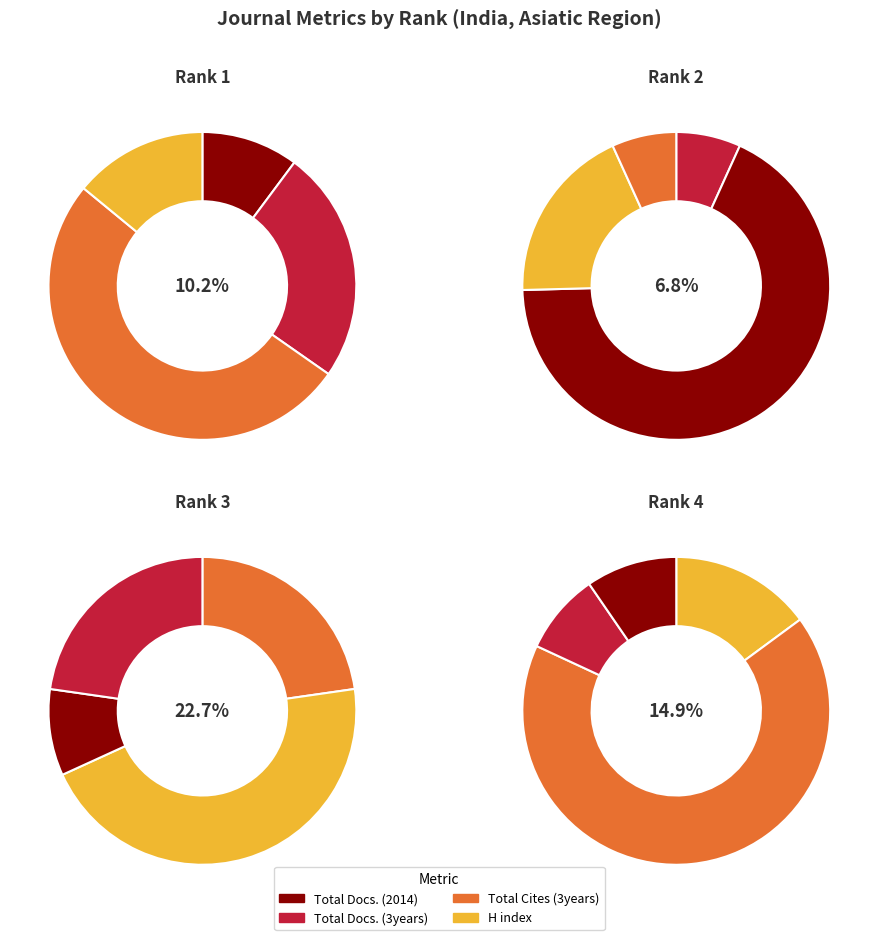

Does Journal of the Bombay Natural History Society represent more than half of the total?

No